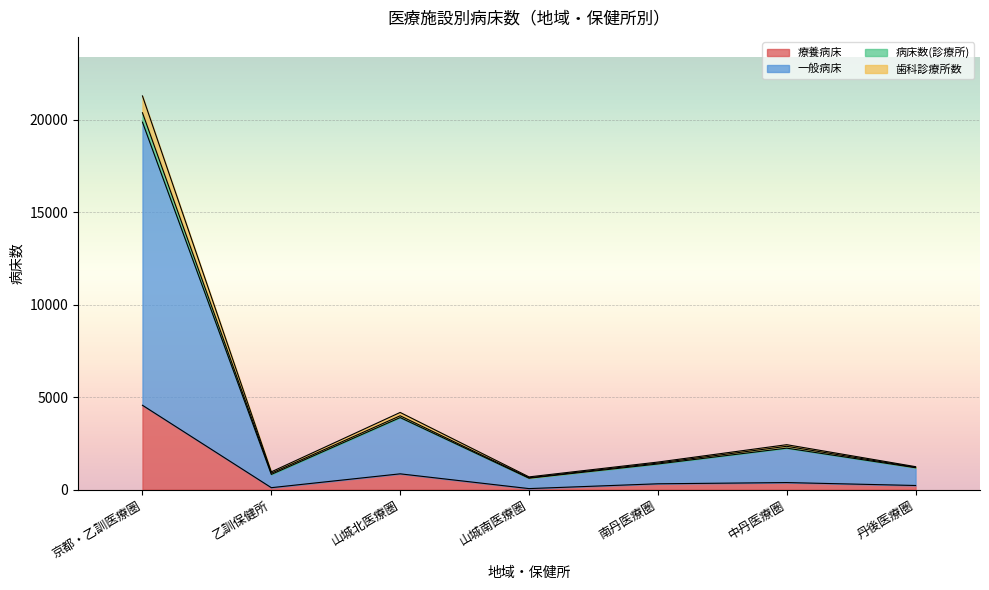

What is the label of the 1st point from the left?

京都・乙訓医療圏